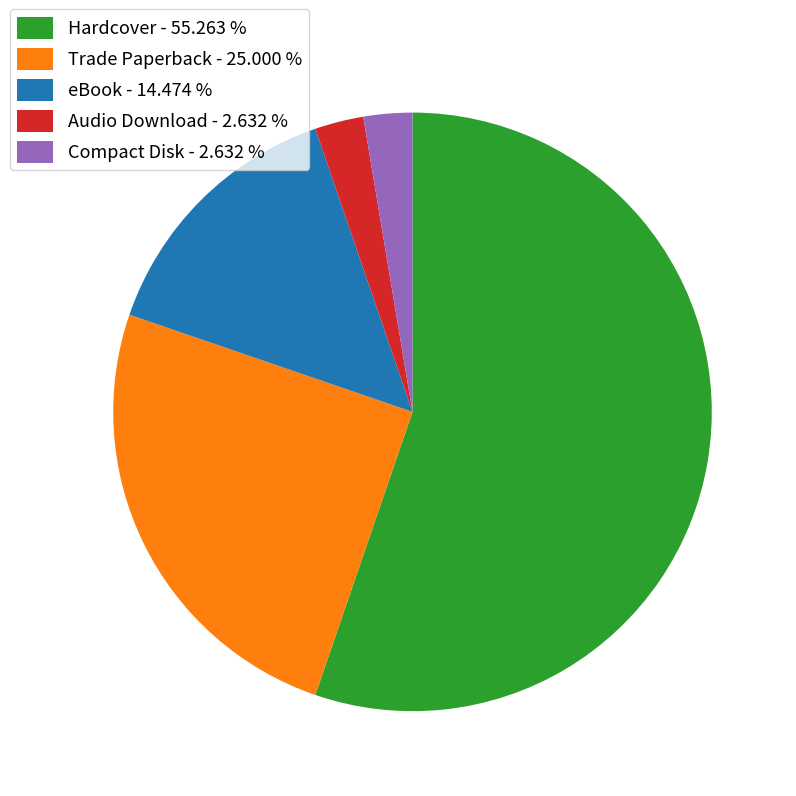

Is the sum of Audio Download - 2.632 % and Trade Paperback - 25.000 % greater than half?

No